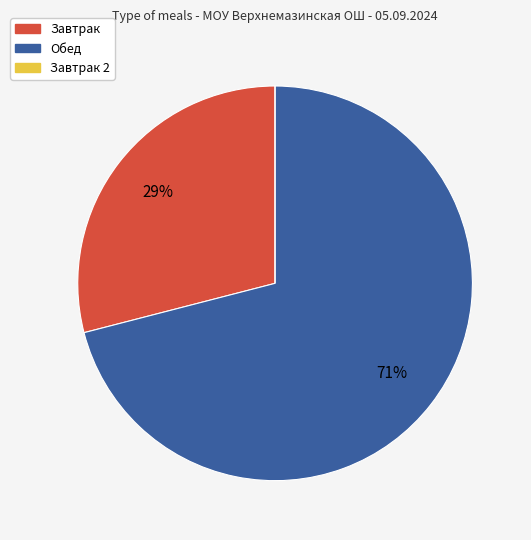

To the nearest percent, what is the difference between the largest and smallest slice percentages?

71%